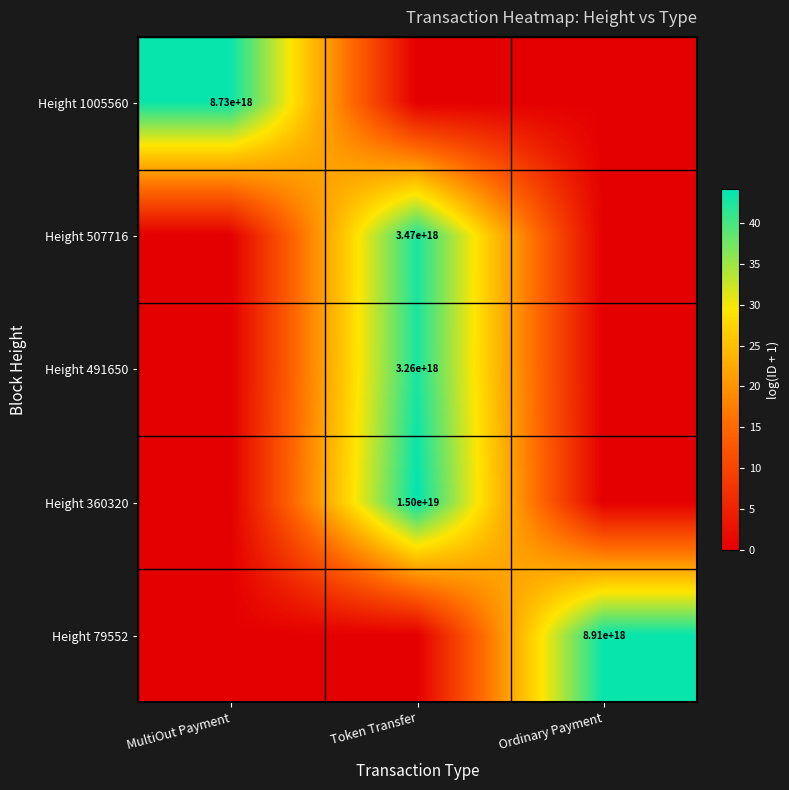

The Height 79552 series shows 4750821935060559872 at Ordinary Payment. True or false?

False